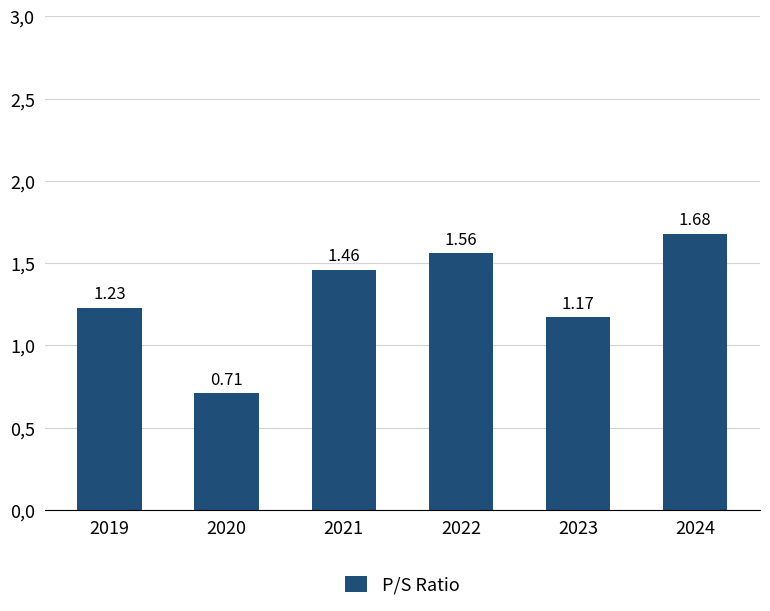

Does the chart contain any negative values?

No